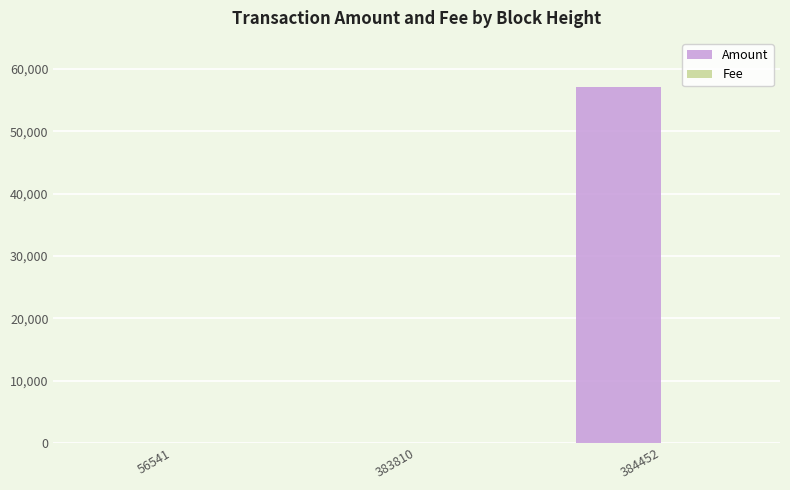

Which series has the largest total across all categories?

Amount